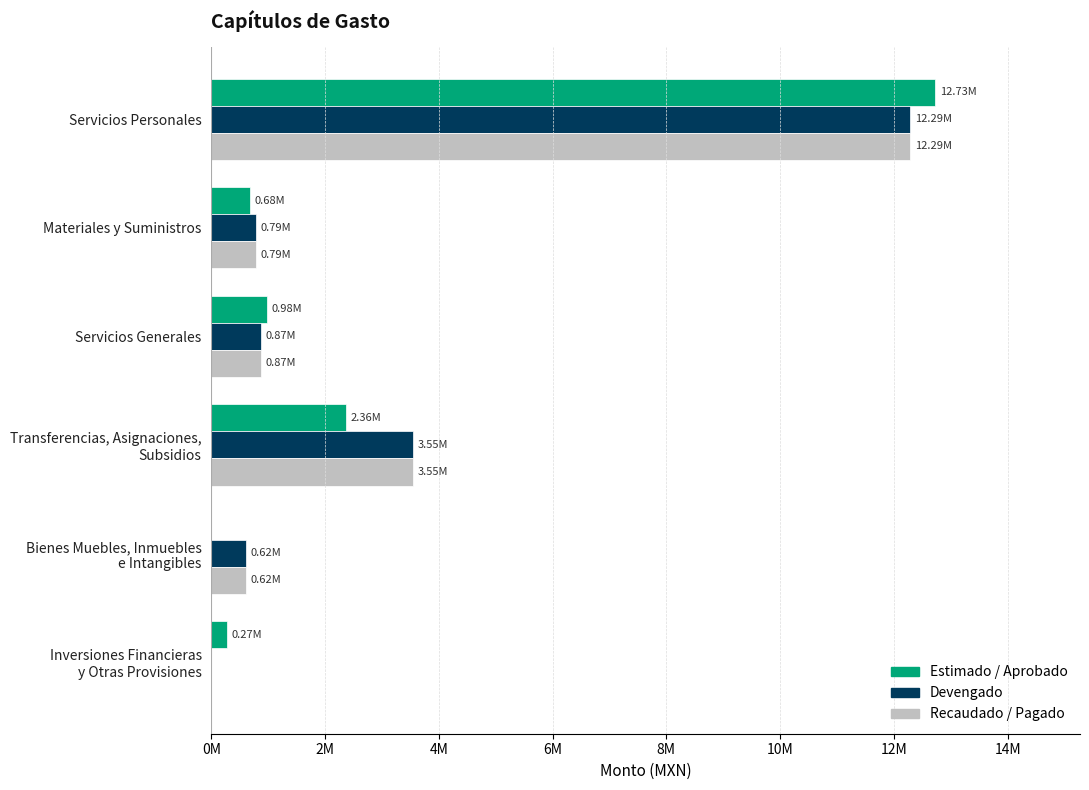

What are all the series names shown in the legend?

Estimado / Aprobado, Devengado, Recaudado / Pagado